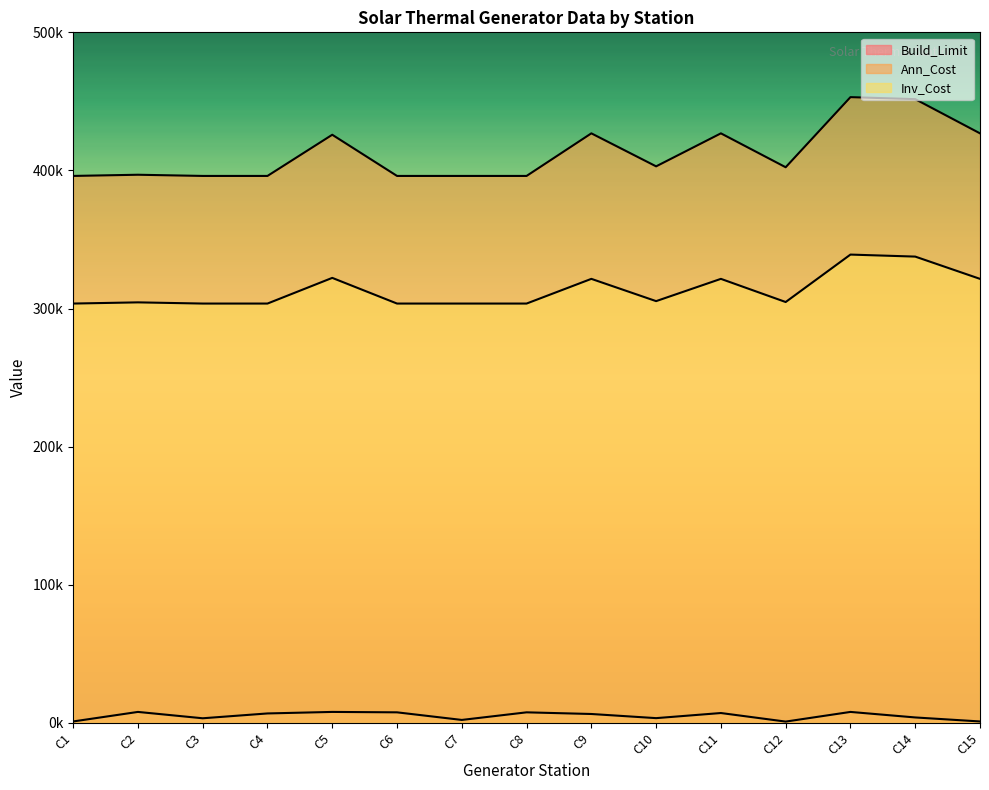

Reading left to right, list all the values displayed in this chart.

Build_Limit: C1=1100.0	C2=8000.0	C3=3400.0	C4=6900.0	C5=8000.0	C6=7700.0	C7=2200.0	C8=7700.0	C9=6500.0	C10=3500.0	C11=7200.0	C12=1000.0	C13=8000.0	C14=4000.0	C15=1100.0
Ann_Cost: C1=396038.3	C2=396900.9	C3=396038.3	C4=396038.3	C5=425850.8	C6=396038.3	C7=396038.3	C8=396038.3	C9=426868.3	C10=402976.8	C11=426868.3	C12=402329.9	C13=453083.1	C14=451623.3	C15=426868.3
Inv_Cost: C1=303643.8	C2=304506.4	C3=303643.8	C4=303643.8	C5=322230.8	C6=303643.8	C7=303643.8	C8=303643.8	C9=321521.3	C10=305401.3	C11=321521.3	C12=304754.4	C13=339101.1	C14=337641.3	C15=321521.3